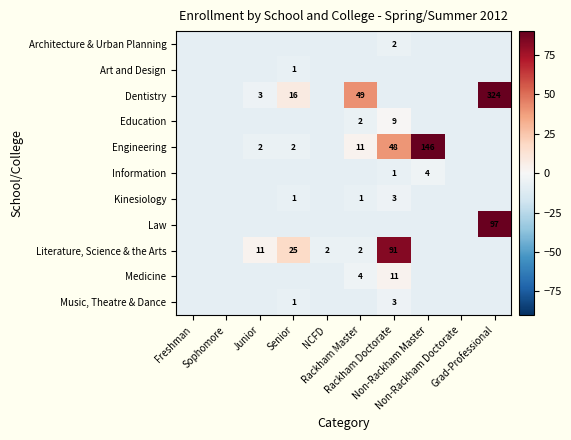

What is the difference between the Dentistry values at Grad-Professional and Senior?

308.0